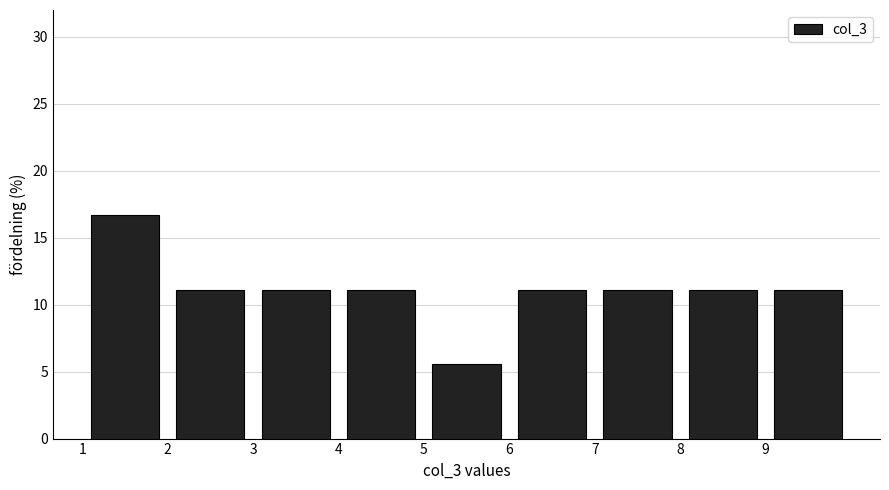

What is the height of the bar covering 1 to 2 on the x-axis? The values are not printed on the chart, so give them approximately, as read against the axis.

16.5